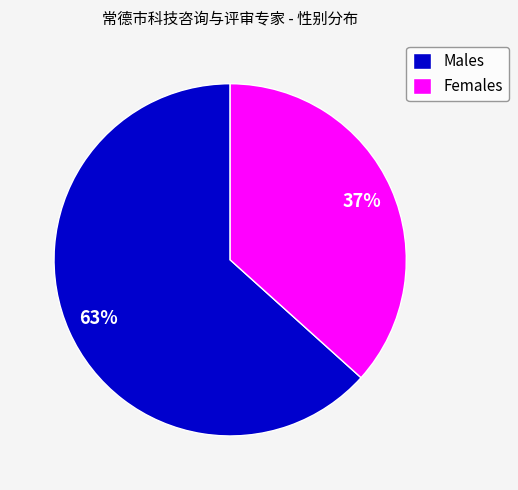

Do Males and Females together represent more than half of the pie?

Yes